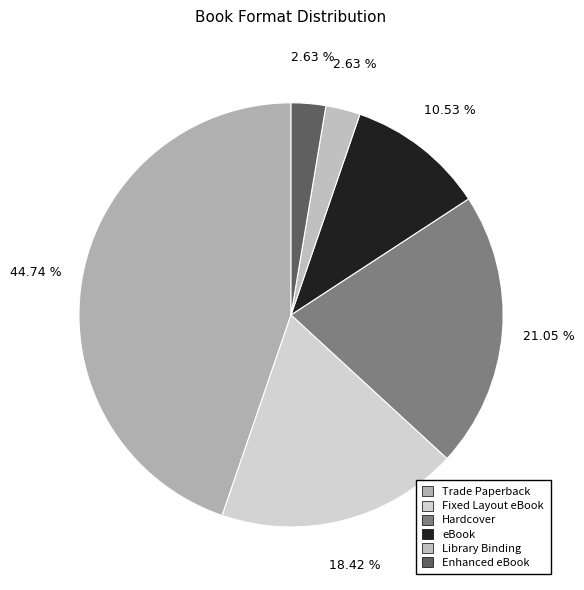

To the nearest percent, what is the combined percentage of Trade Paperback and Enhanced eBook?

47%